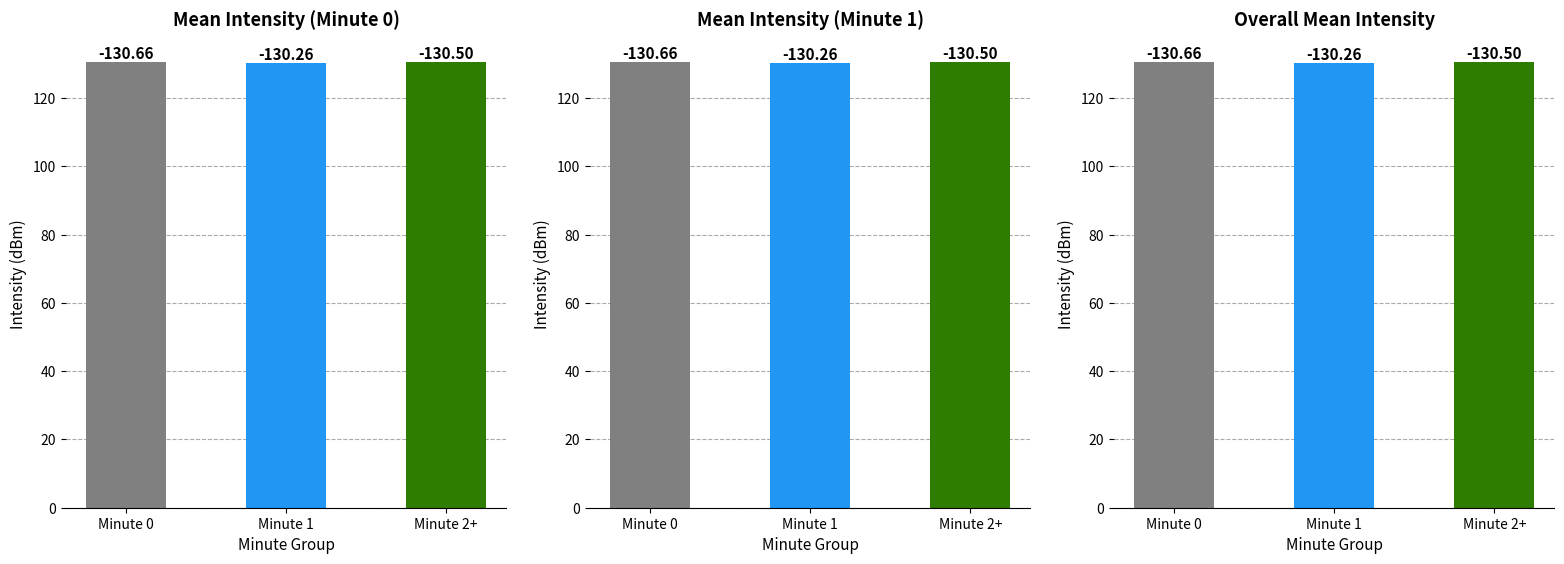

How many distinct data groups are displayed?

3